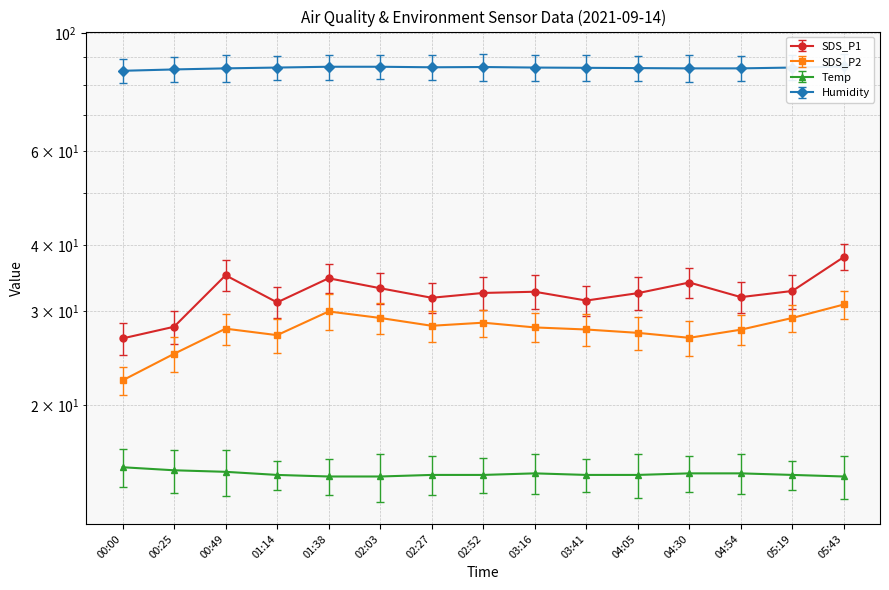

What is the total value across all series at 01:14?

159.2